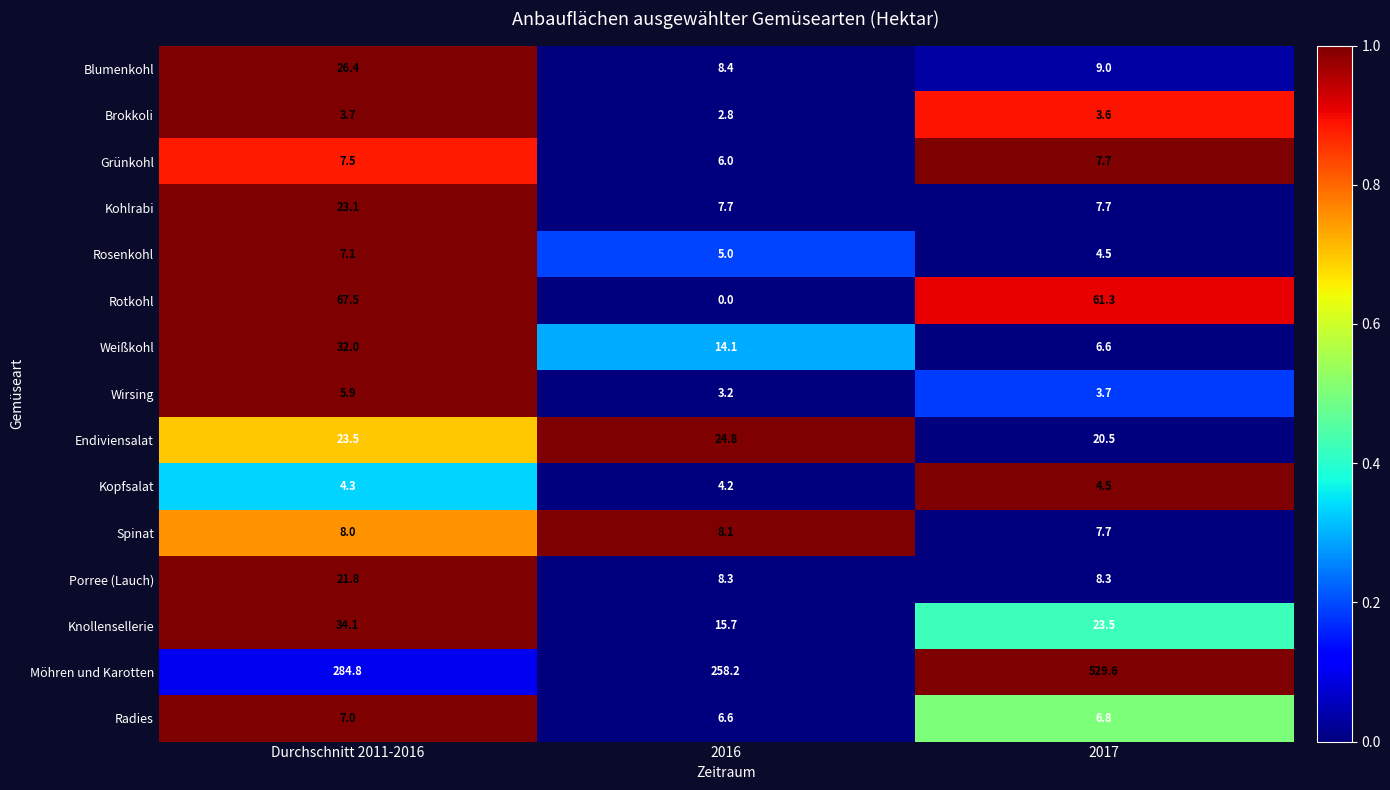

What is the difference between the Weißkohl values at 2017 and 2016?

7.5